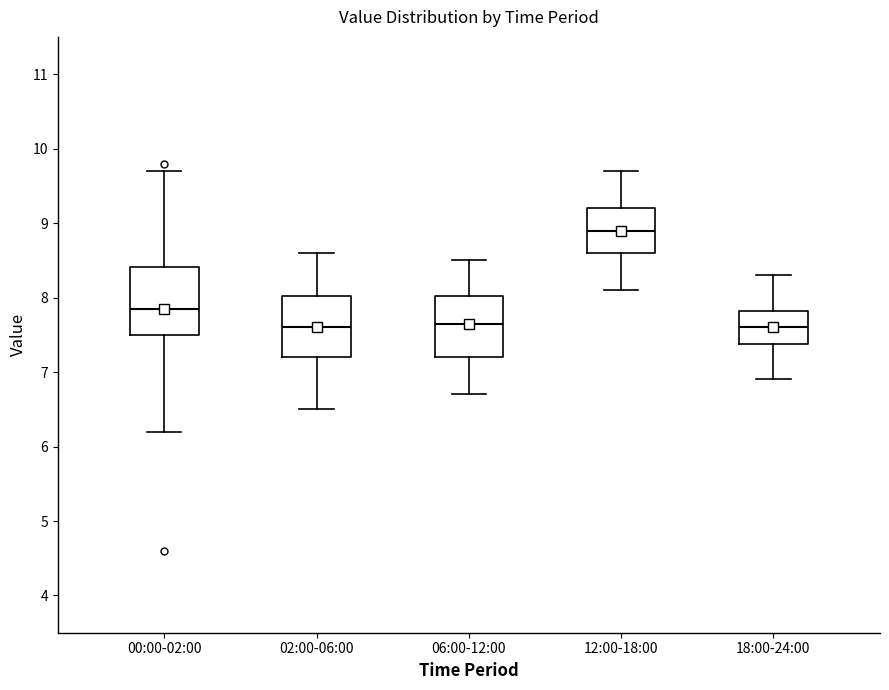

Where does the upper whisker of the box for 02:00-06:00 end on the y-axis? The values are not printed on the chart, so give them approximately, as read against the axis.

8.6